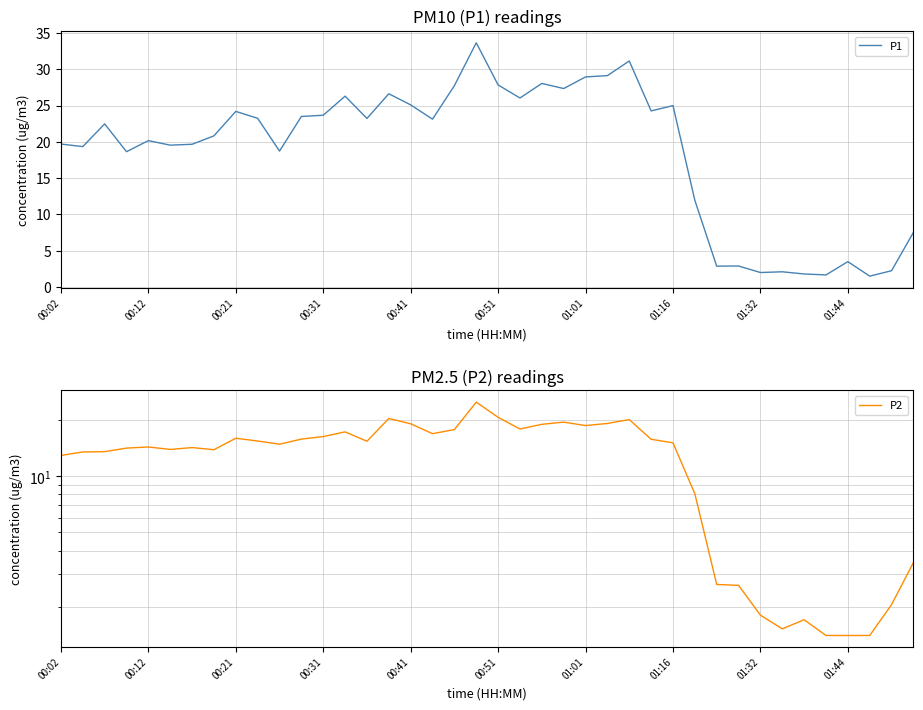

Which series has the largest range (max minus min)?

P1